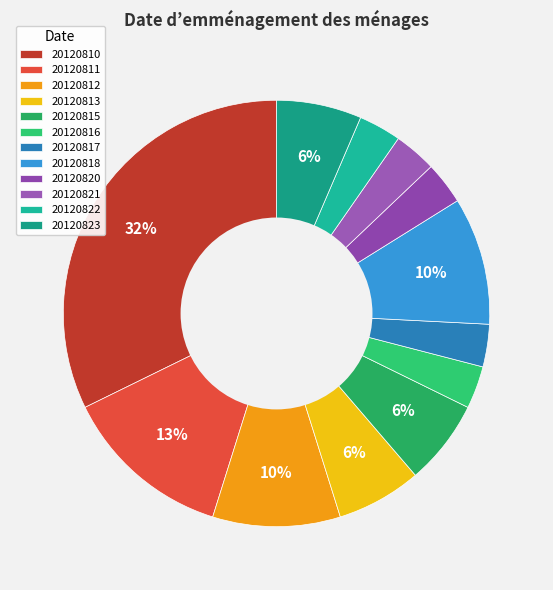

How much of the chart is everything except 20120821?

96.8%